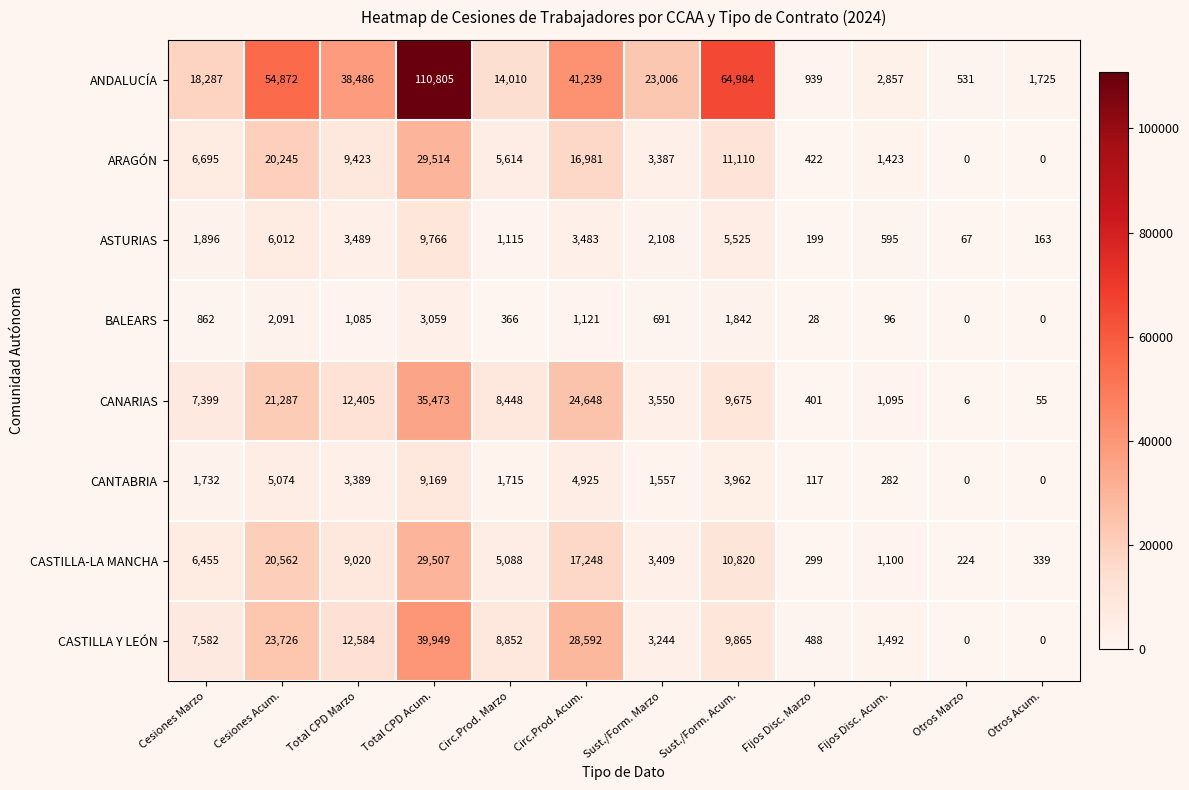

At Fijos Disc. Marzo, list the series in order from smallest to largest.

BALEARS, CANTABRIA, ASTURIAS, CASTILLA-LA MANCHA, CANARIAS, ARAGÓN, CASTILLA Y LEÓN, ANDALUCÍA